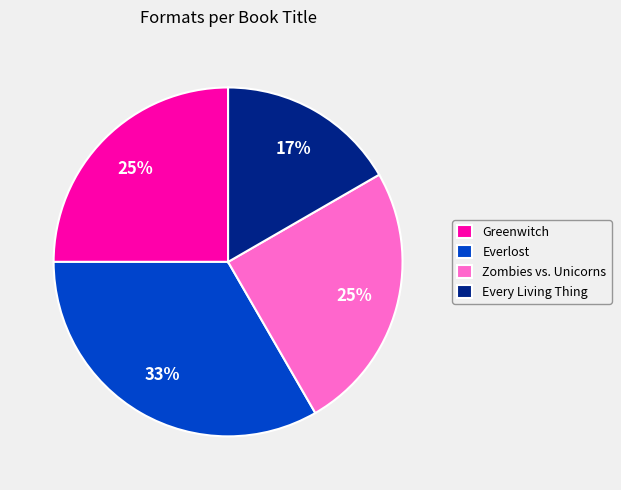

To the nearest percent, what portion does Everlost represent?

33%